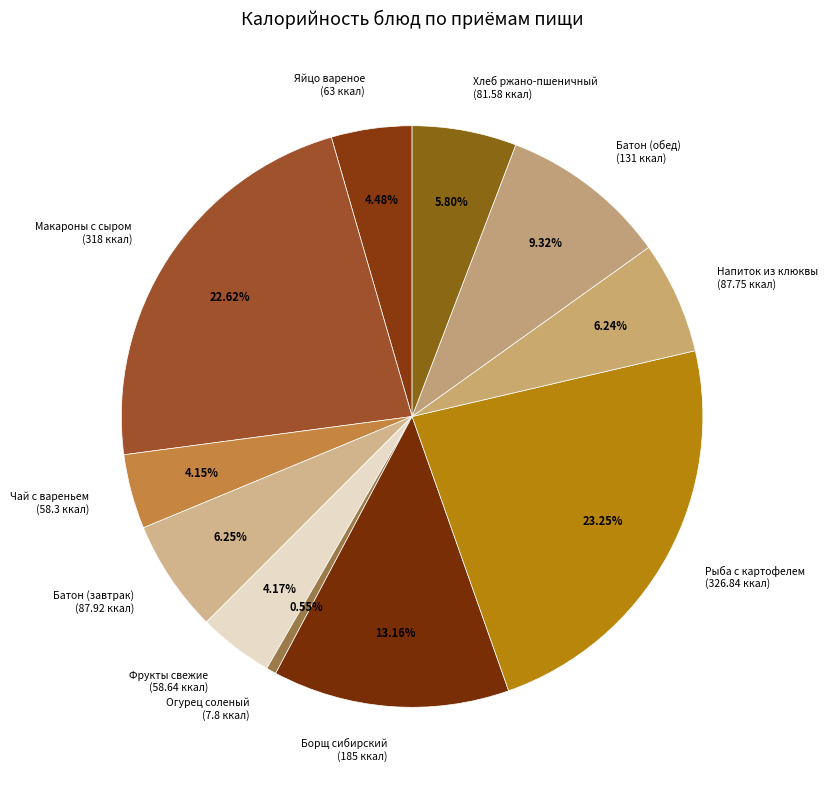

Is there any slice that represents more than half of the pie?

No